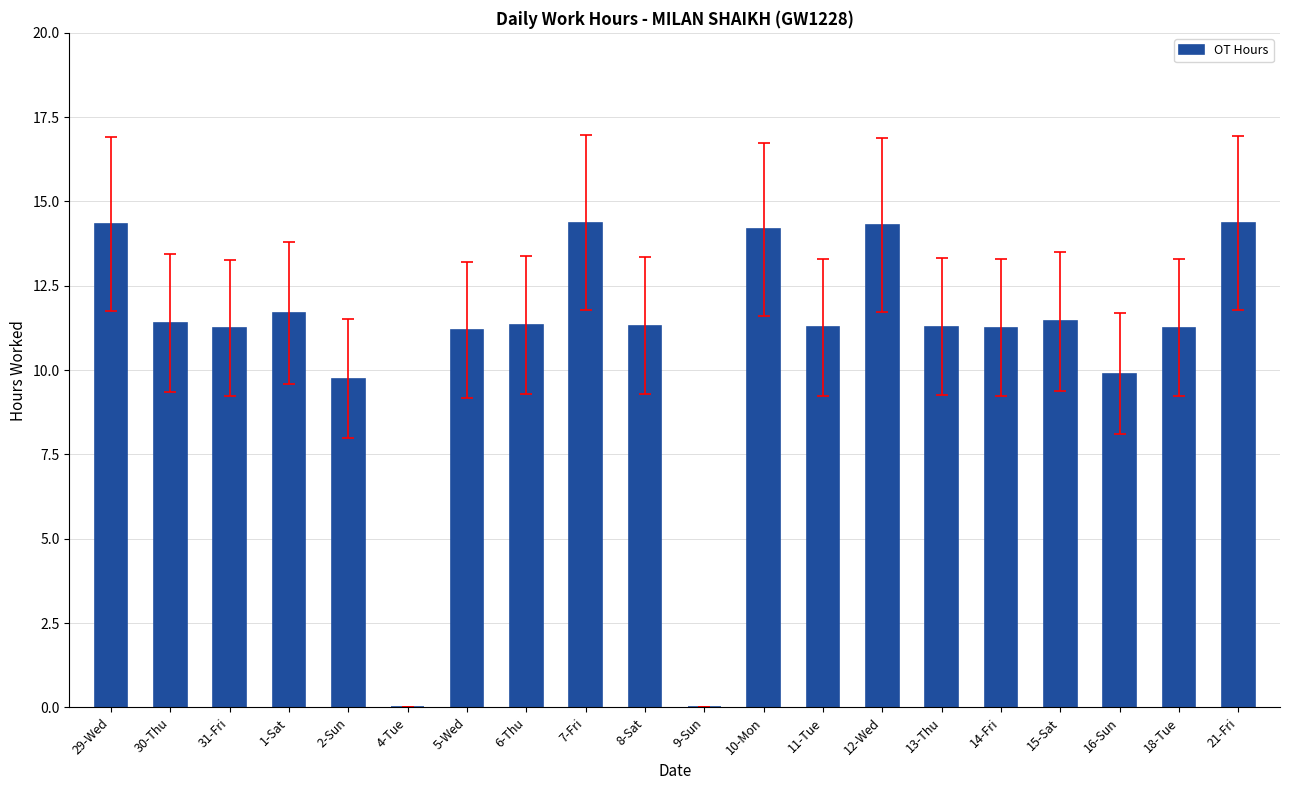

What is the maximum value shown in the chart?

14.4